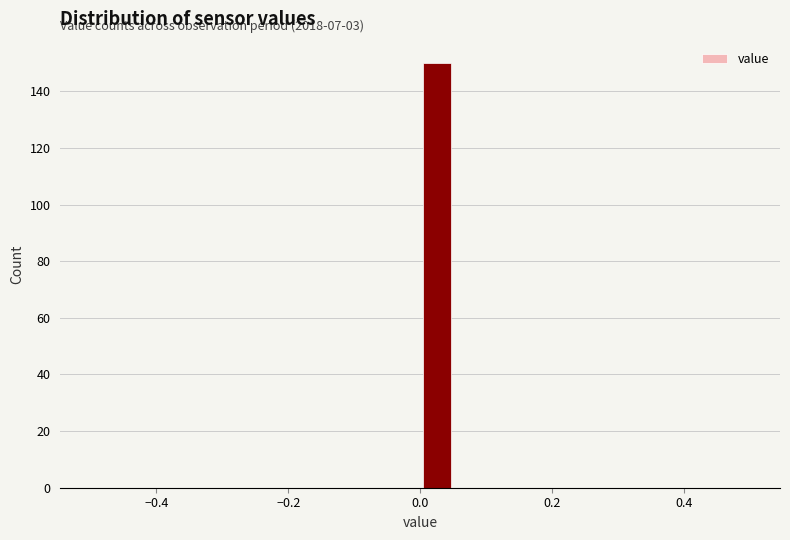

Around what value on the x-axis is the tallest bar? Give the approximate position of its centre, as read against the axis.

0.02